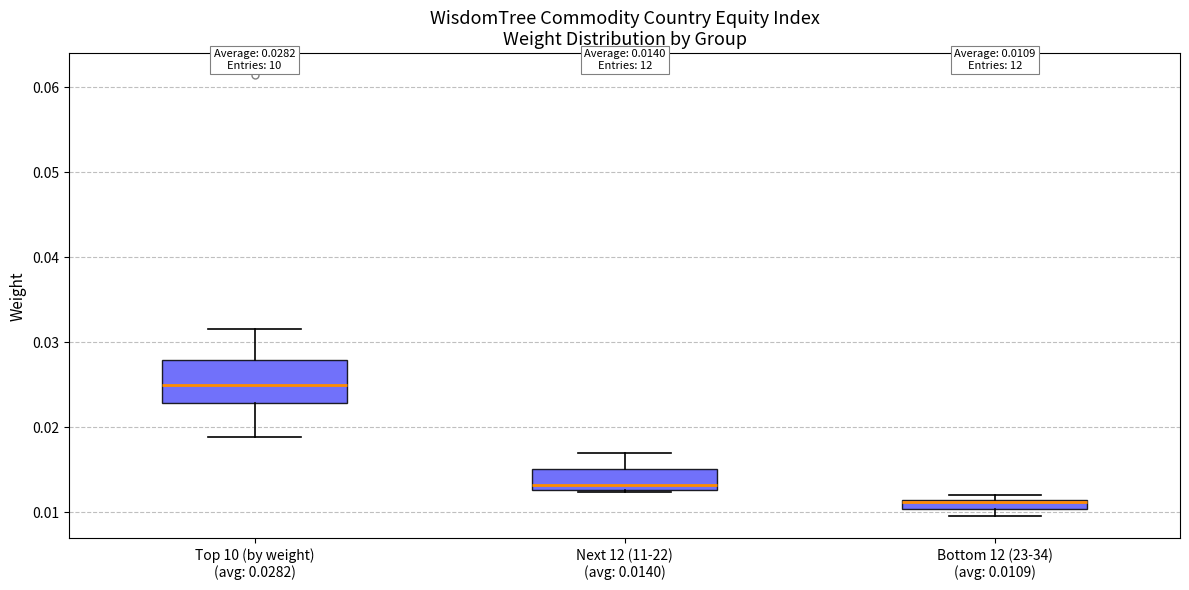

Comparing the boxes themselves (not the whiskers), which one is the tallest?

Top 10 (by weight) (avg: 0.0282)